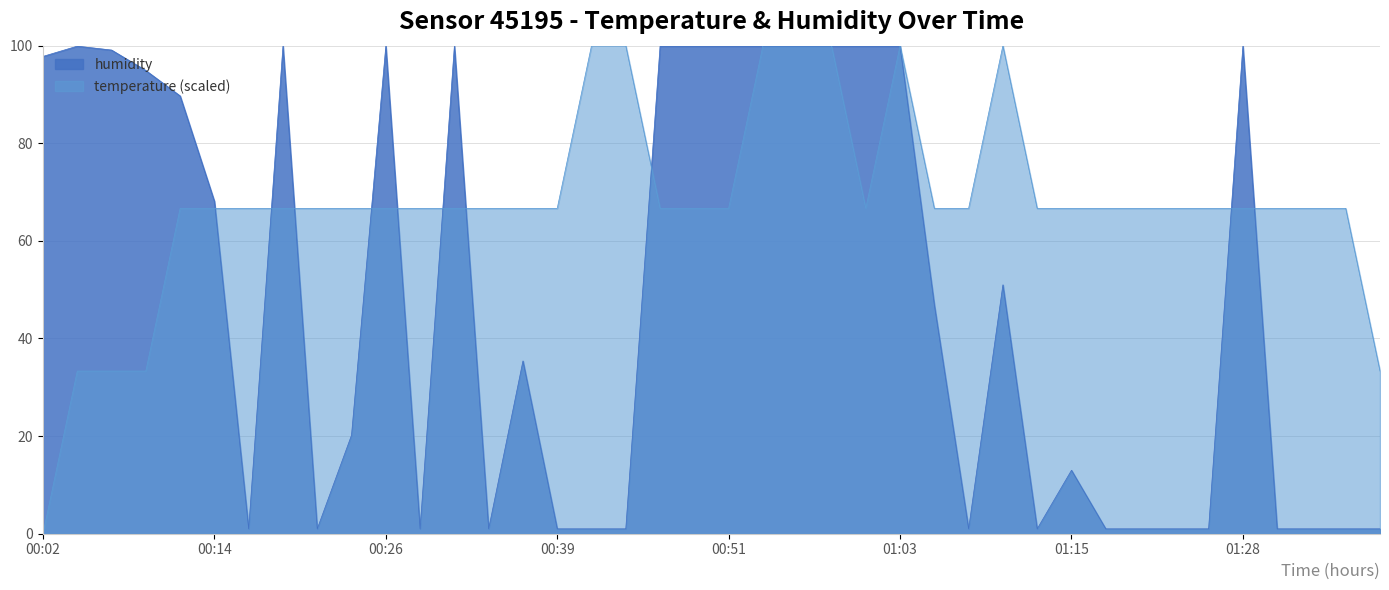

List the series in order of their peak value, highest first.

temperature, humidity